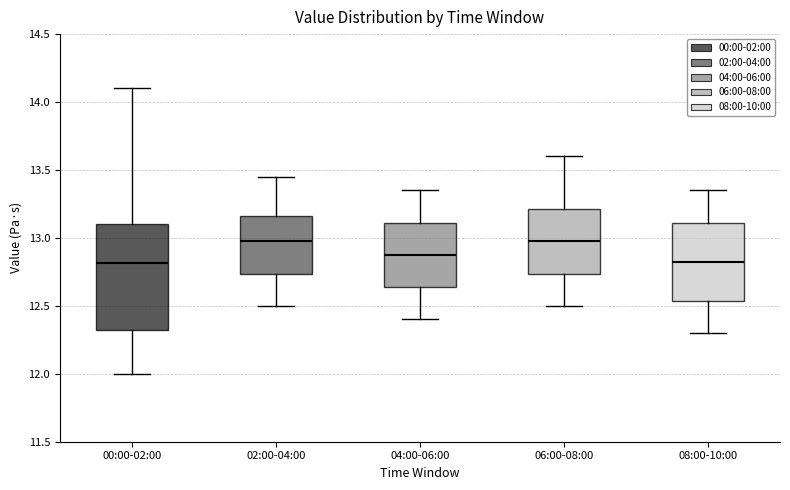

Reading left to right, read every box against the y-axis: the position of its median line, the range the box covers, and the ends of its whiskers. The values are not printed on the chart, so give them approximately, as read against the axis.

00:00-02:00: median 12.80, box 12.30 to 13.10, whiskers 12.00 to 14.10
02:00-04:00: median 13.00, box 12.75 to 13.15, whiskers 12.50 to 13.45
04:00-06:00: median 12.90, box 12.65 to 13.10, whiskers 12.40 to 13.35
06:00-08:00: median 13.00, box 12.75 to 13.20, whiskers 12.50 to 13.60
08:00-10:00: median 12.85, box 12.55 to 13.10, whiskers 12.30 to 13.35